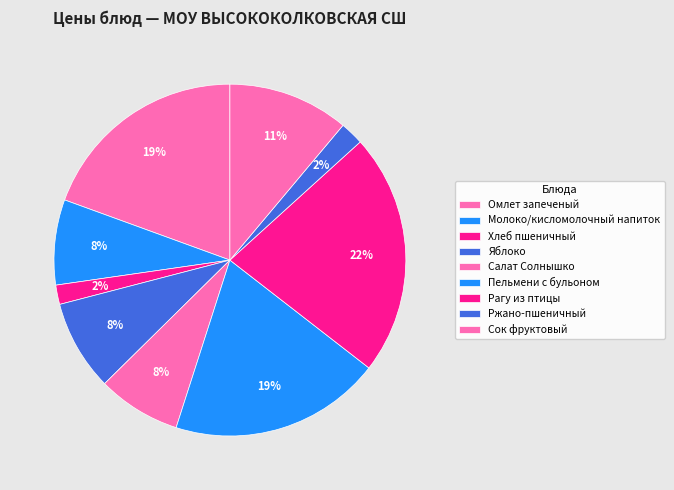

How many segments does this pie chart have?

9